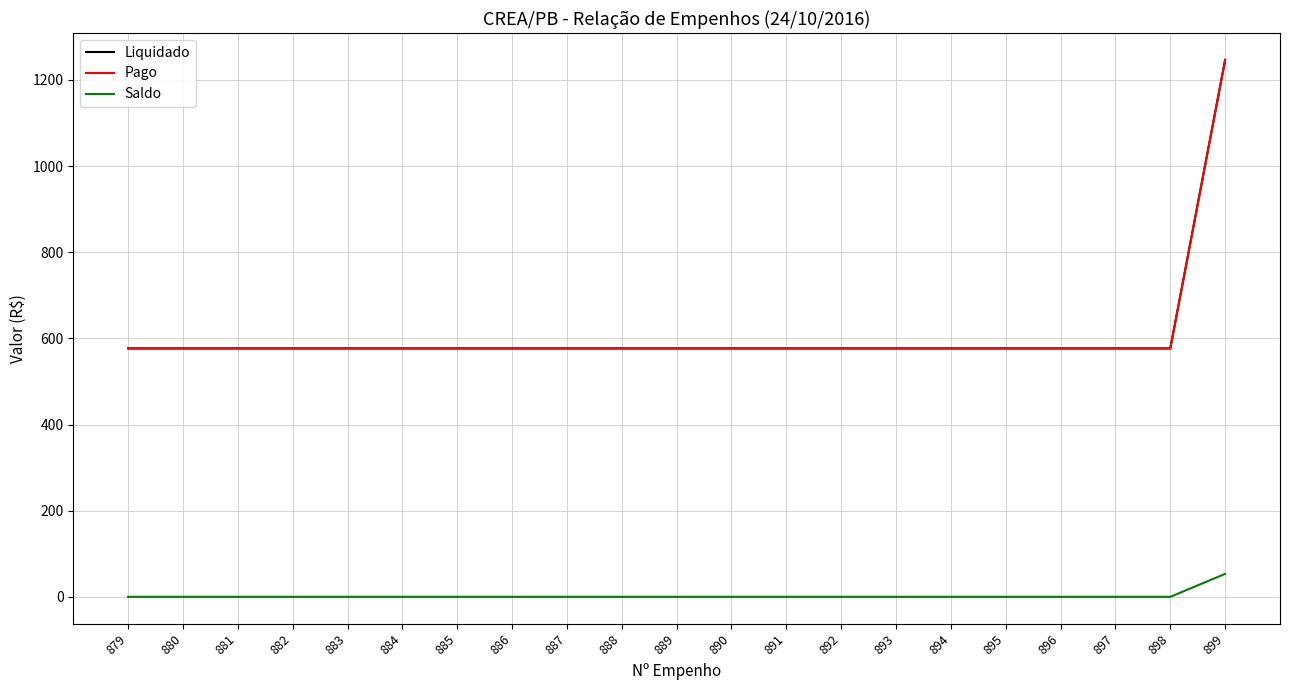

Between 890 and 899, which is larger?

899